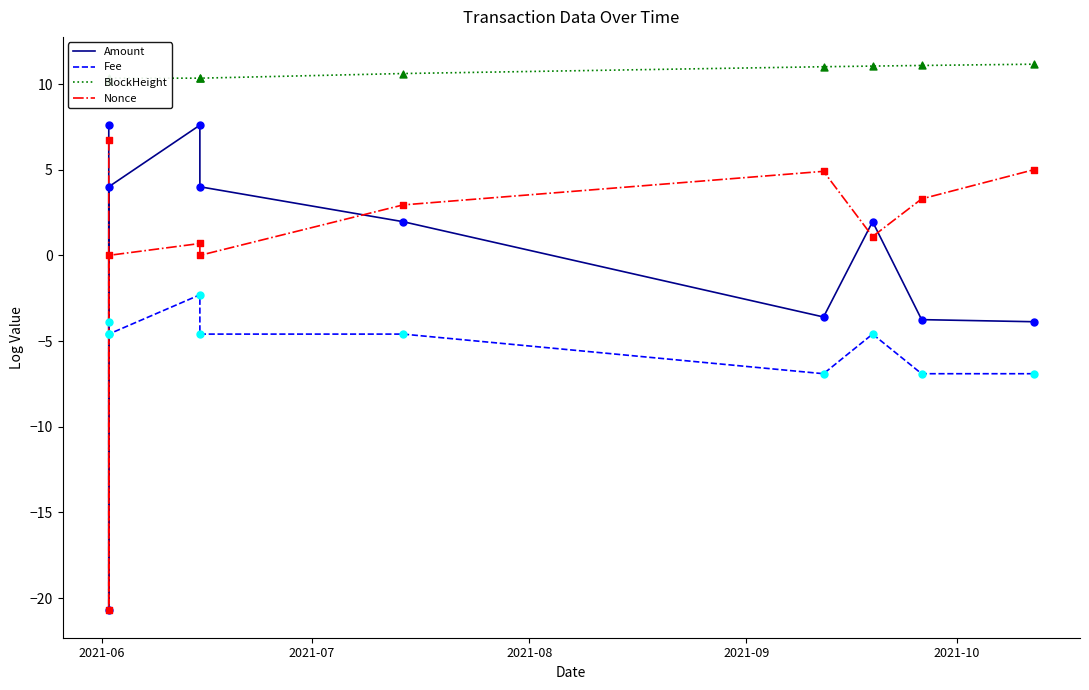

What is the total value across all series at 2021-06?

20.6